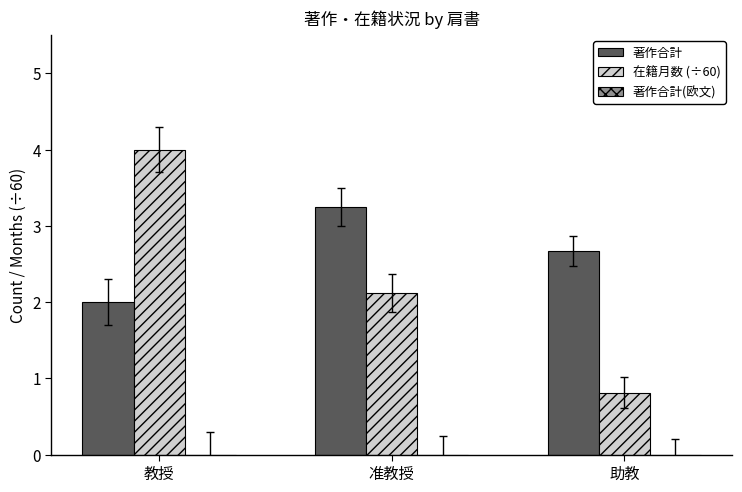

What is the spread (max minus min) of values at 教授?

2.0